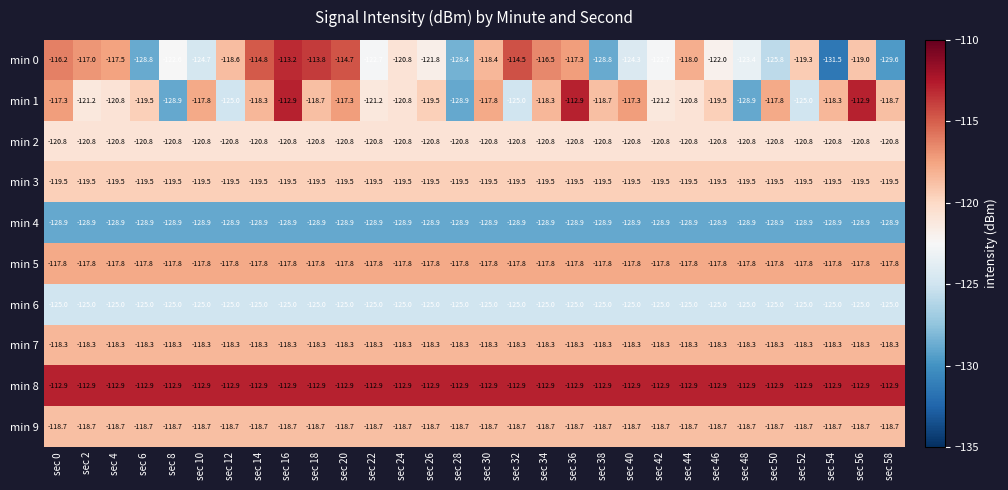

Is it true that min 9 equals -118.7 at sec 12?

True